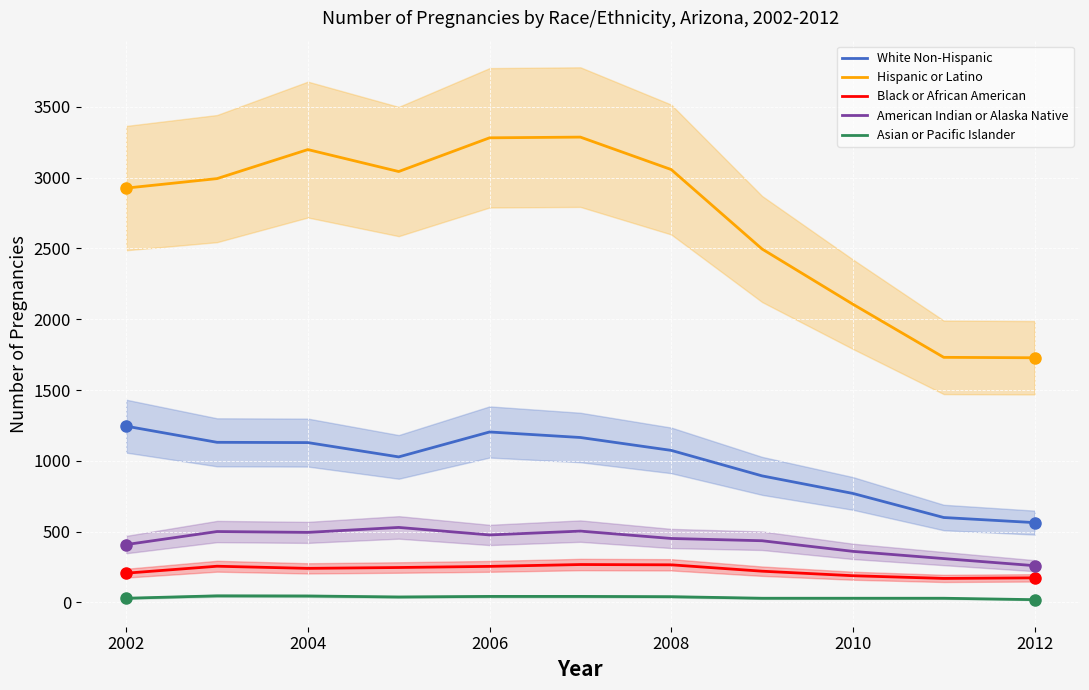

Is the value of Black or African American at 2012 greater than the value of Hispanic or Latino at 2004?

No